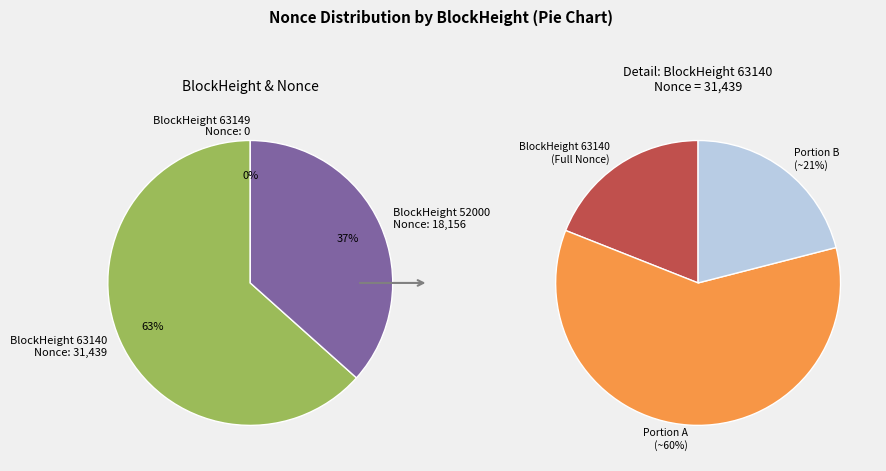

How many slices are in this pie chart?

3